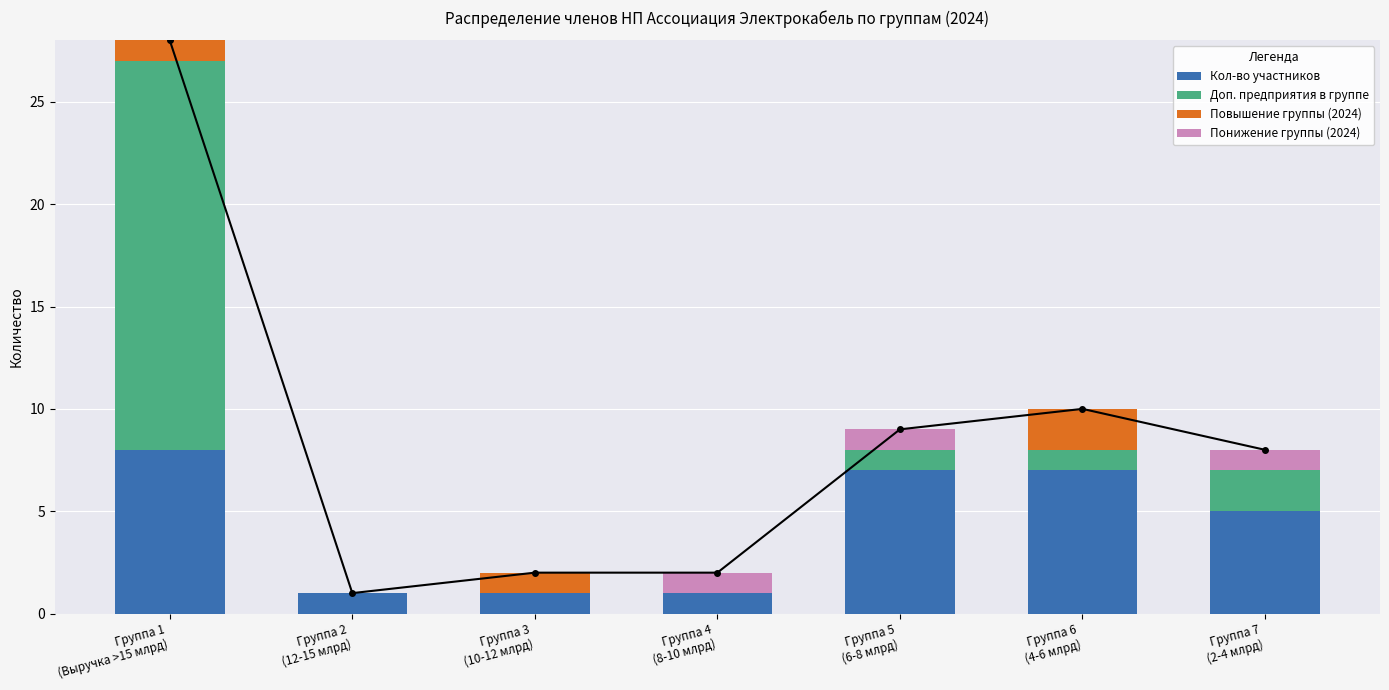

List the labels in order of Повышение группы (2024) value, smallest first.

Группа 2
(12-15 млрд), Группа 4
(8-10 млрд), Группа 5
(6-8 млрд), Группа 7
(2-4 млрд), Группа 1
(Выручка >15 млрд), Группа 3
(10-12 млрд), Группа 6
(4-6 млрд)